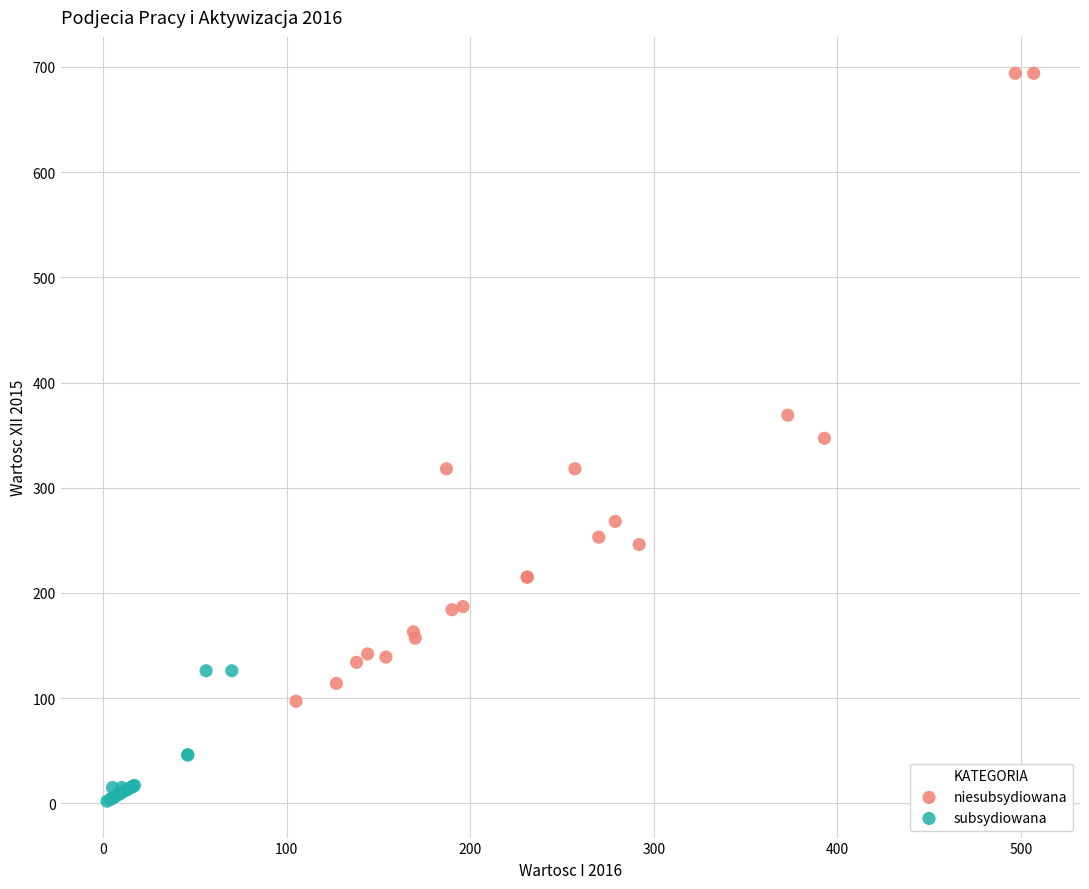

Which series has the largest Y range (max minus min)?

niesubsydiowana